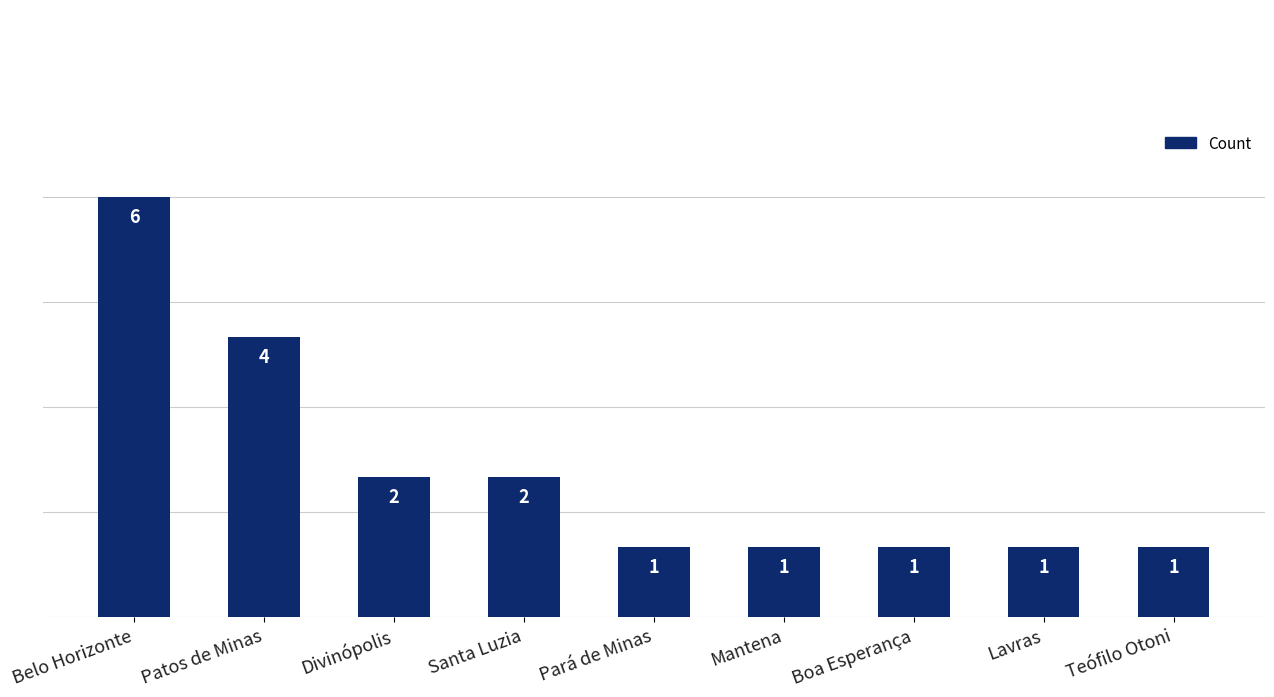

What is the difference between the values at Belo Horizonte and Boa Esperança?

5